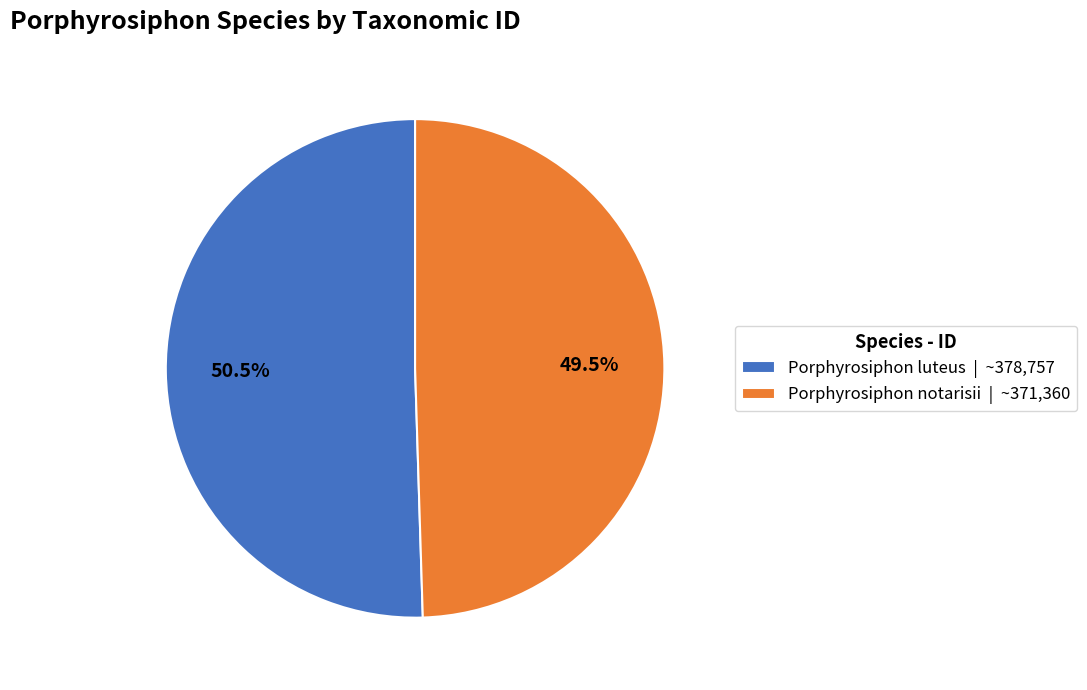

Do Porphyrosiphon luteus | ~378,757 and Porphyrosiphon notarisii | ~371,360 together represent more than half of the pie?

Yes